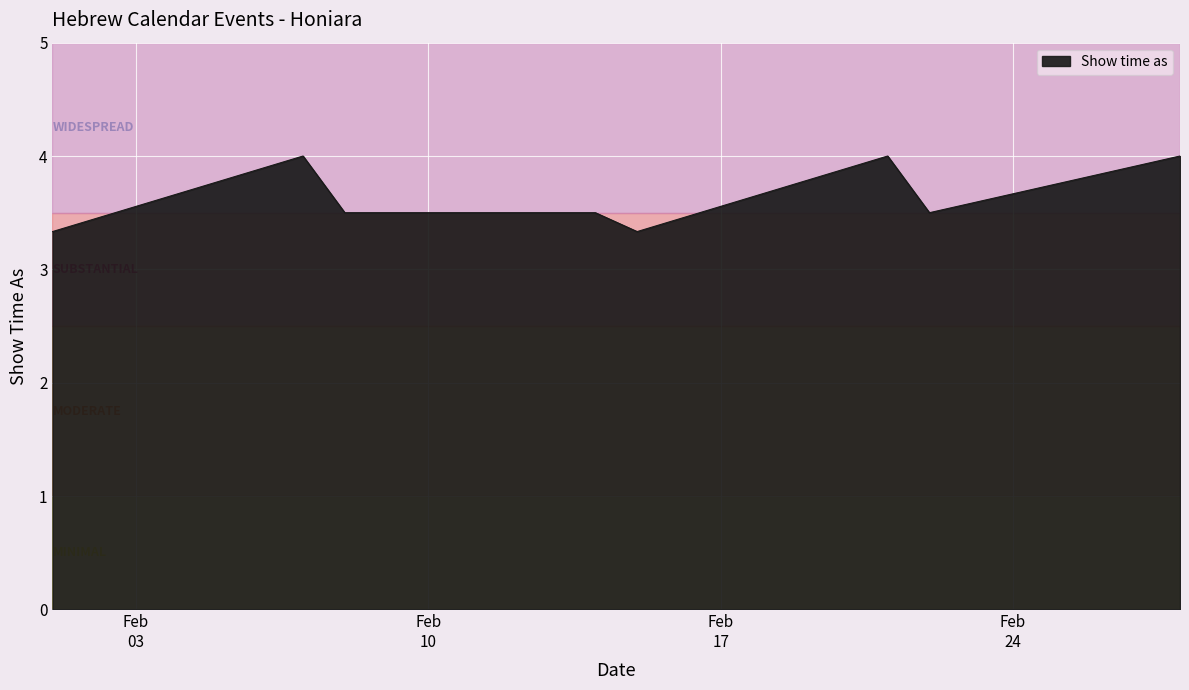

What is the sum of all values?

29.2